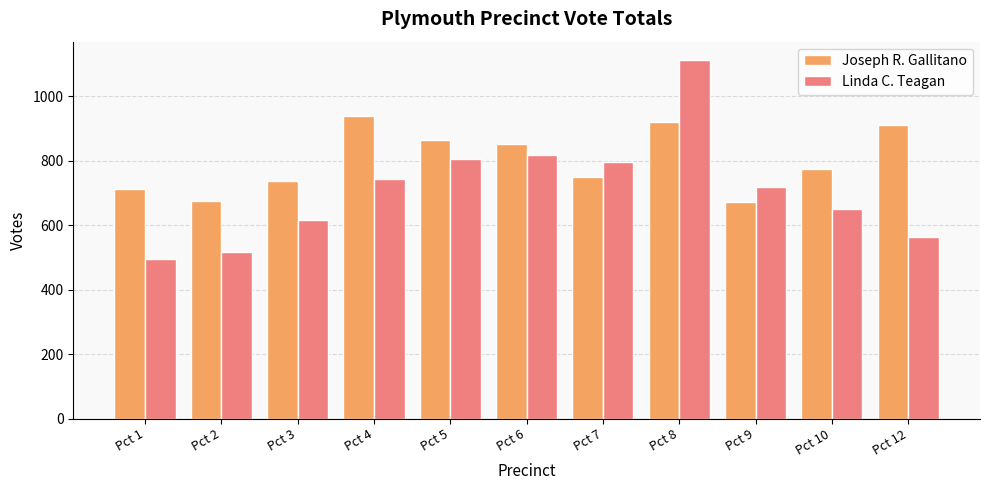

What is the highest value of the Joseph R. Gallitano series?

938